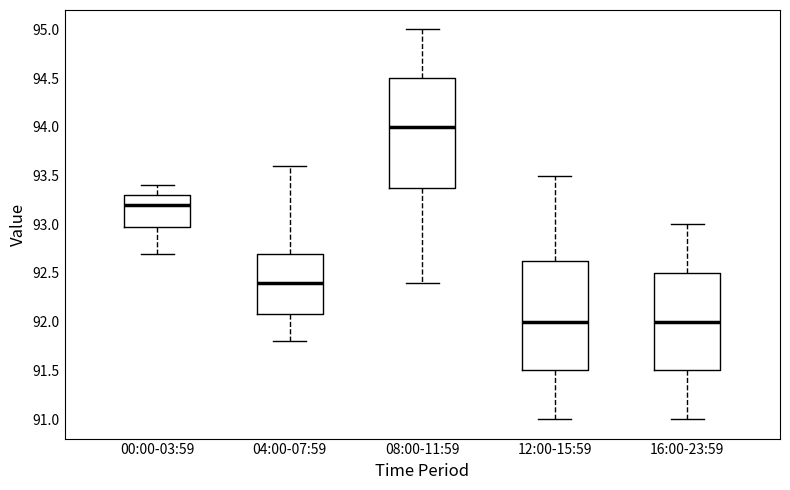

Reading left to right, read every box against the y-axis: the position of its median line, the range the box covers, and the ends of its whiskers. The values are not printed on the chart, so give them approximately, as read against the axis.

00:00-03:59: median 93.20, box 93.00 to 93.30, whiskers 92.70 to 93.40
04:00-07:59: median 92.40, box 92.10 to 92.70, whiskers 91.80 to 93.60
08:00-11:59: median 94.00, box 93.40 to 94.50, whiskers 92.40 to 95.00
12:00-15:59: median 92.00, box 91.50 to 92.65, whiskers 91.00 to 93.50
16:00-23:59: median 92.00, box 91.50 to 92.50, whiskers 91.00 to 93.00